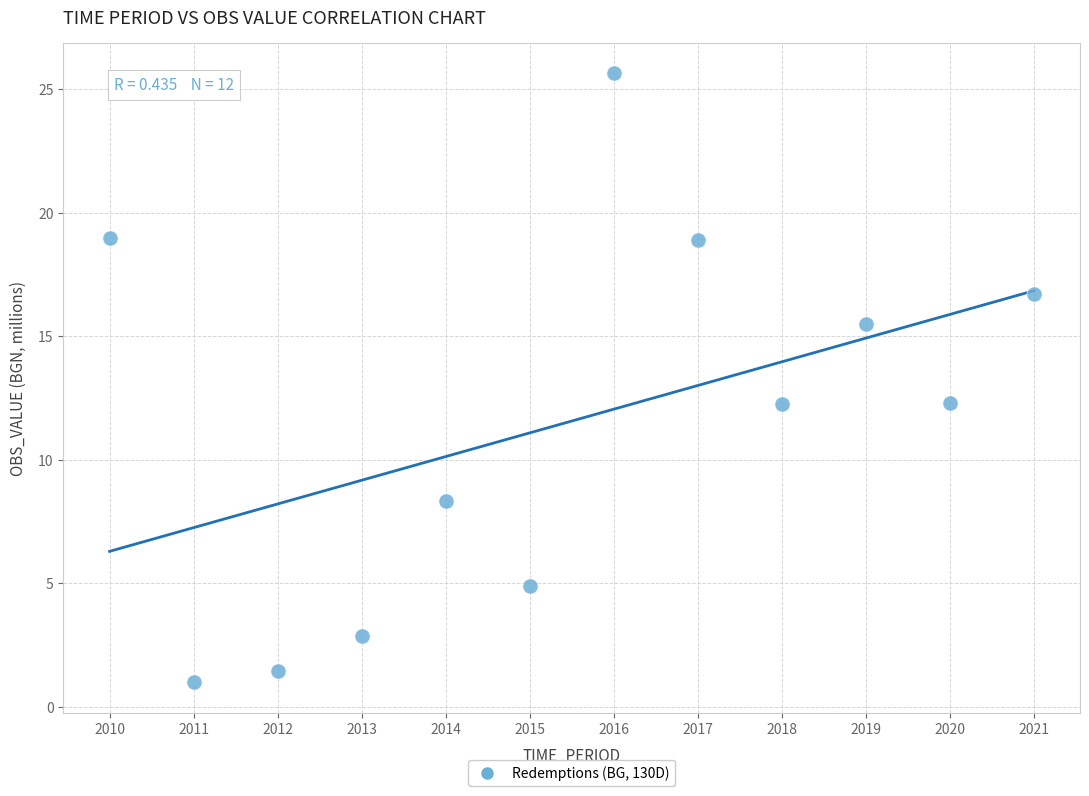

What is the range of Y values (max minus min)?

24.6